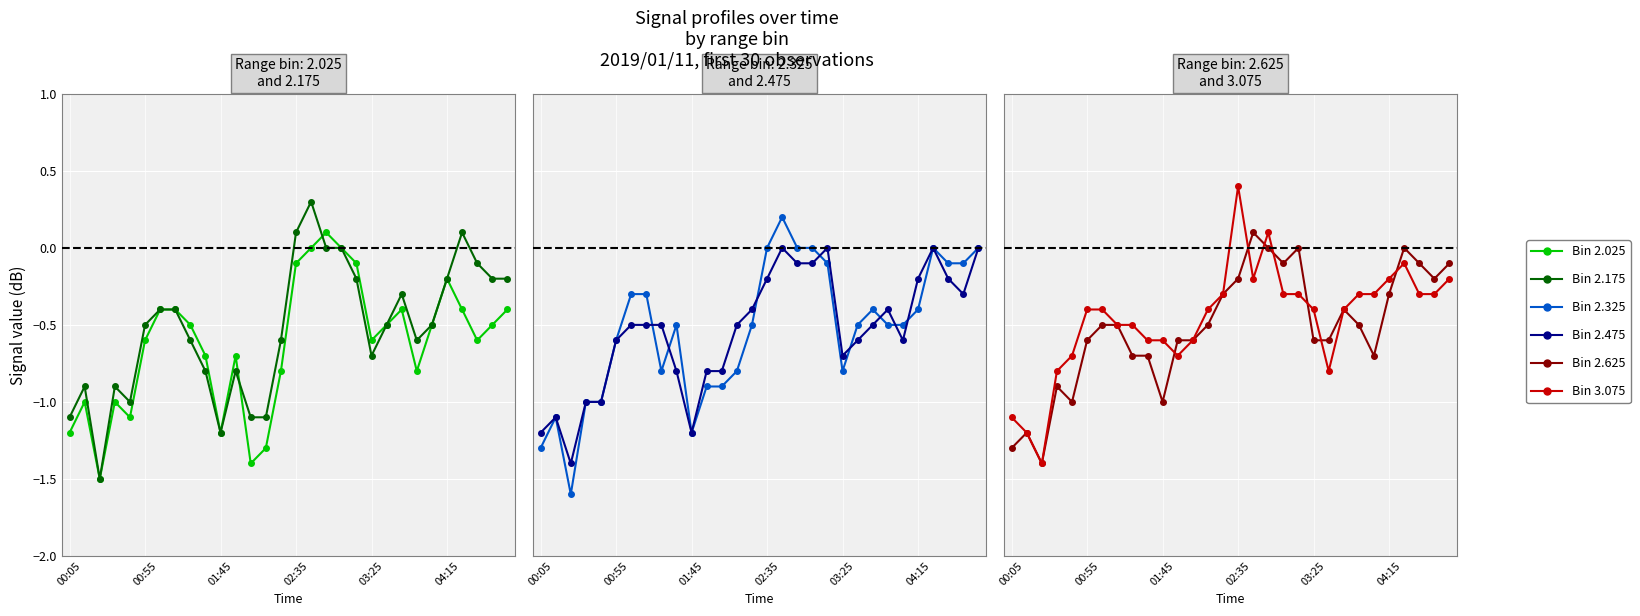

At which category does the chart reach its peak across all series?

02:35